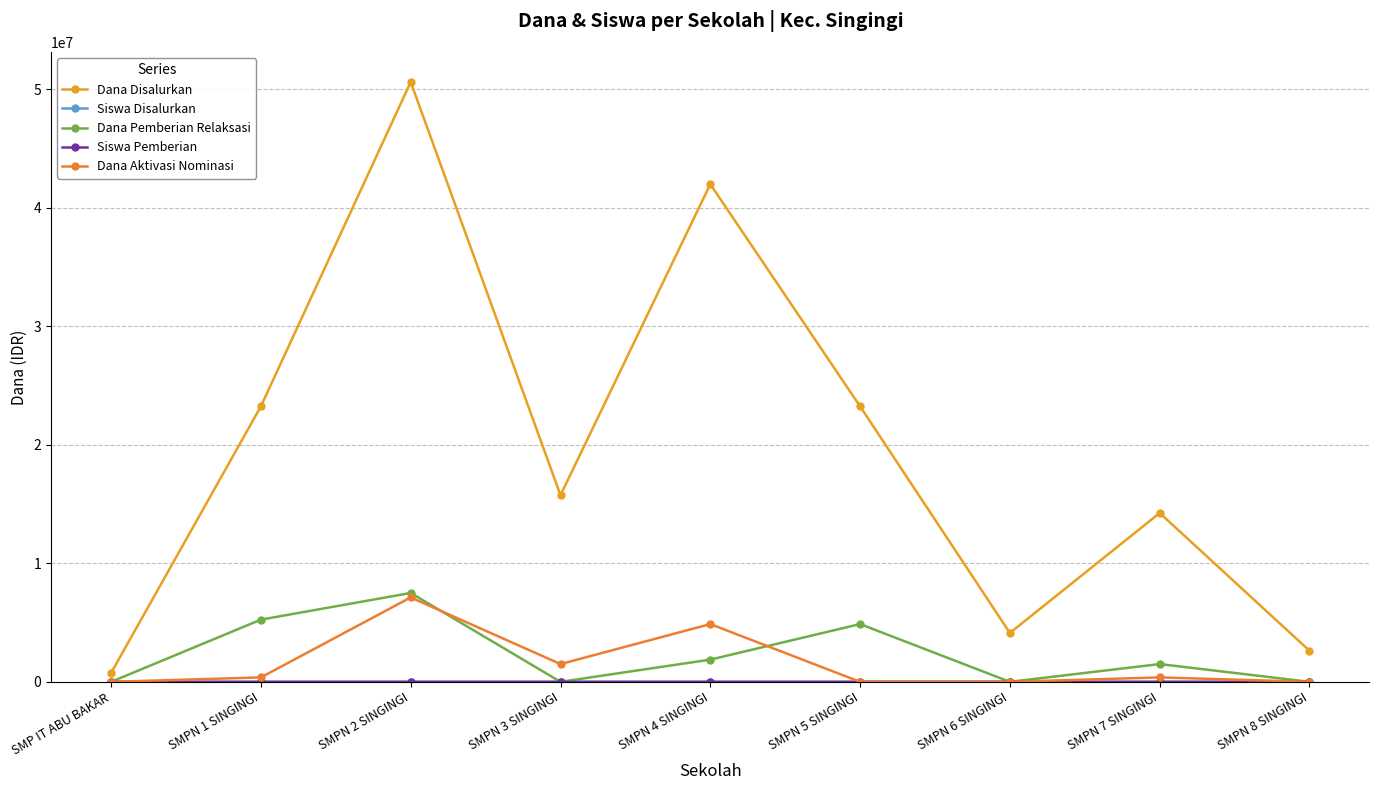

True or false: Siswa Disalurkan has a value of 1 at SMP IT ABU BAKAR.

False